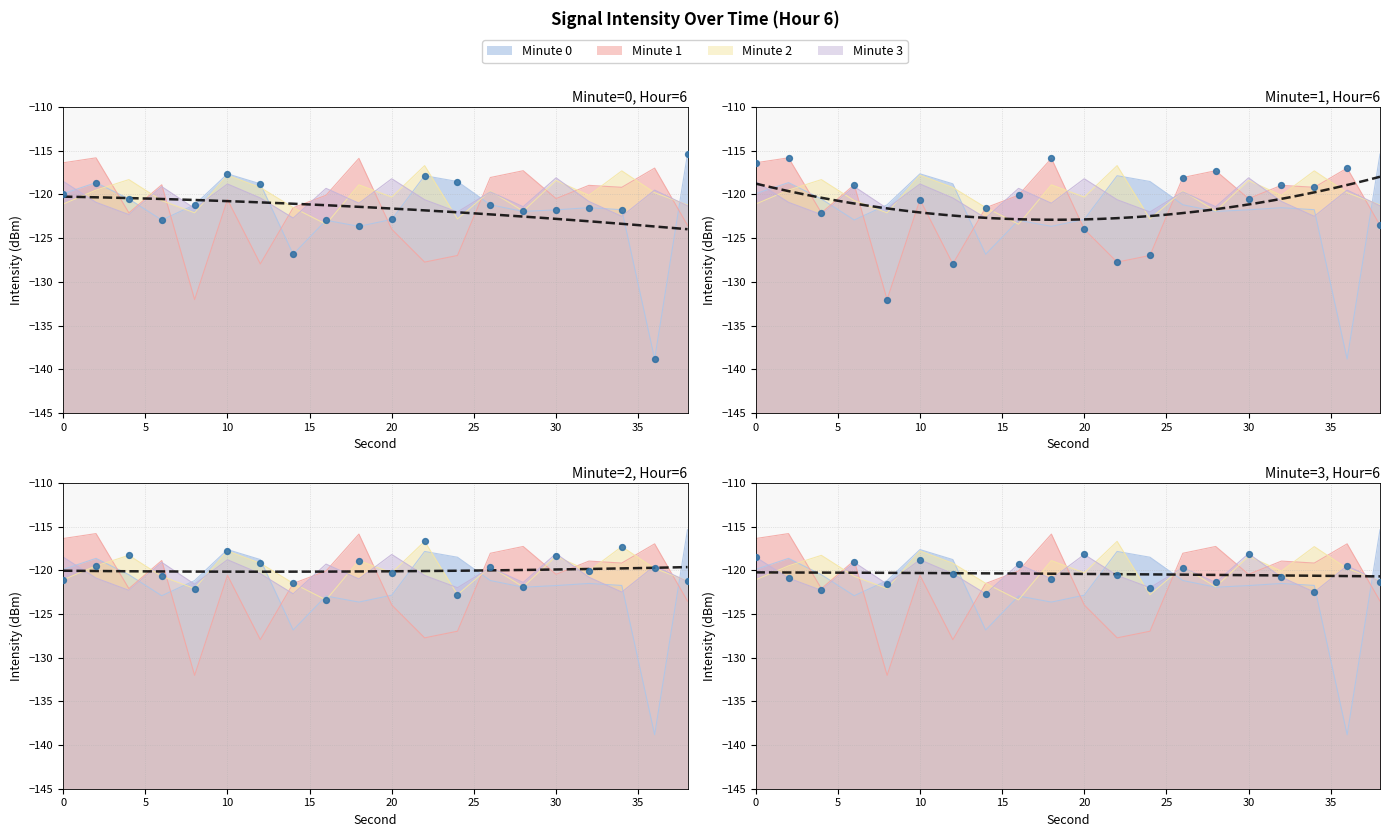

Is the value of Minute 2 at 22 greater than the value of Minute 3 at 22?

Yes